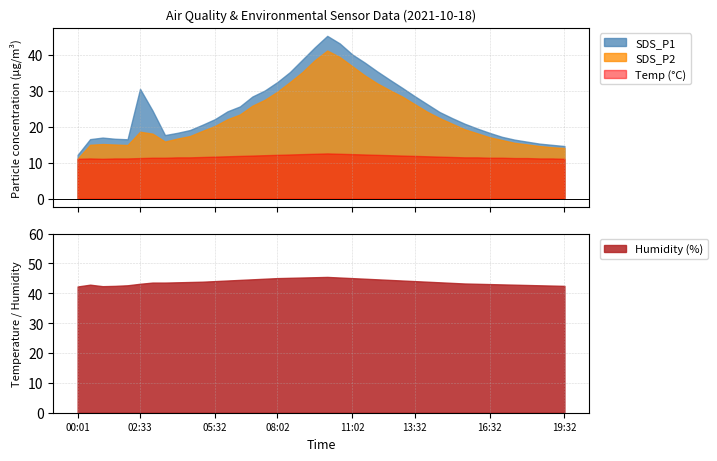

Which category has the highest value across all series?

10:02